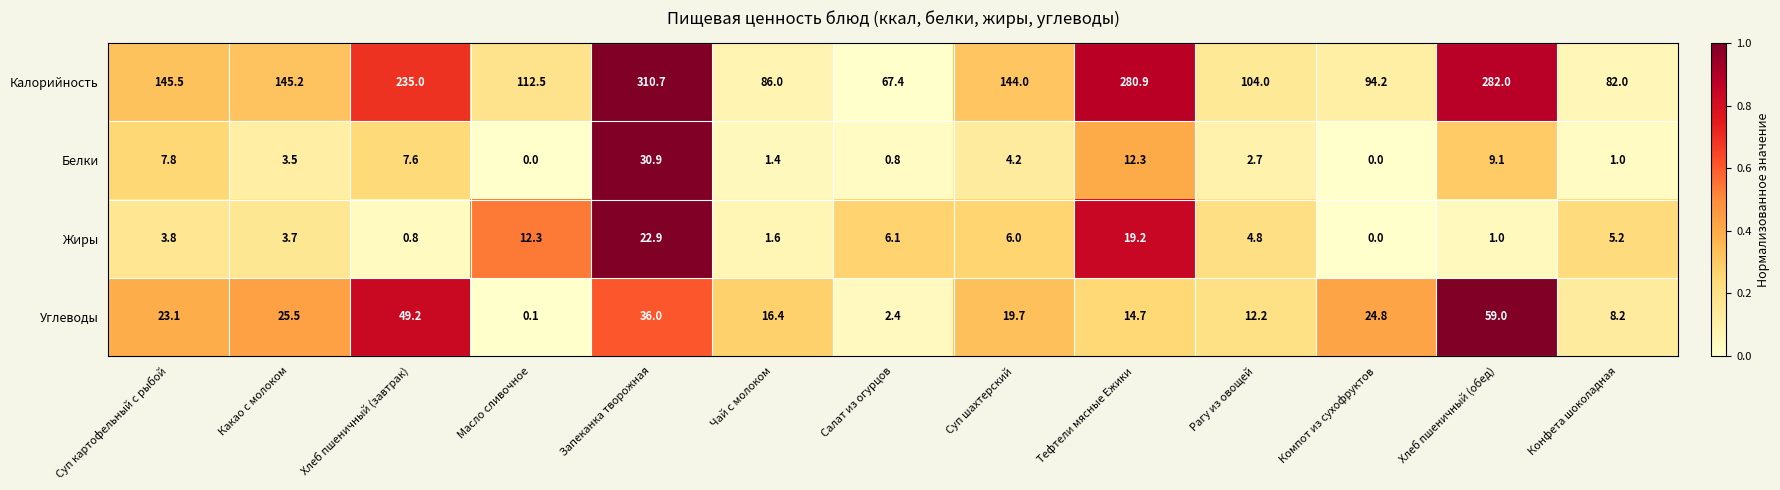

At which category is the sum across all series the highest?

Запеканка творожная